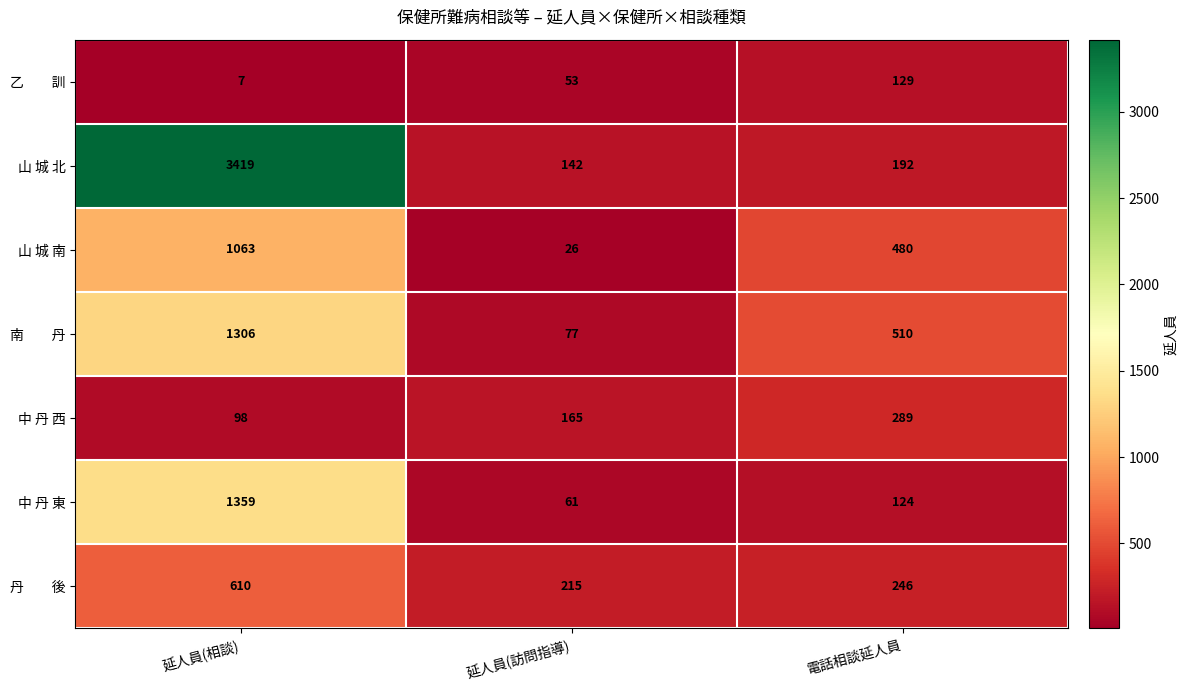

What is the difference between the highest and lowest values at 延人員(相談)?

3412